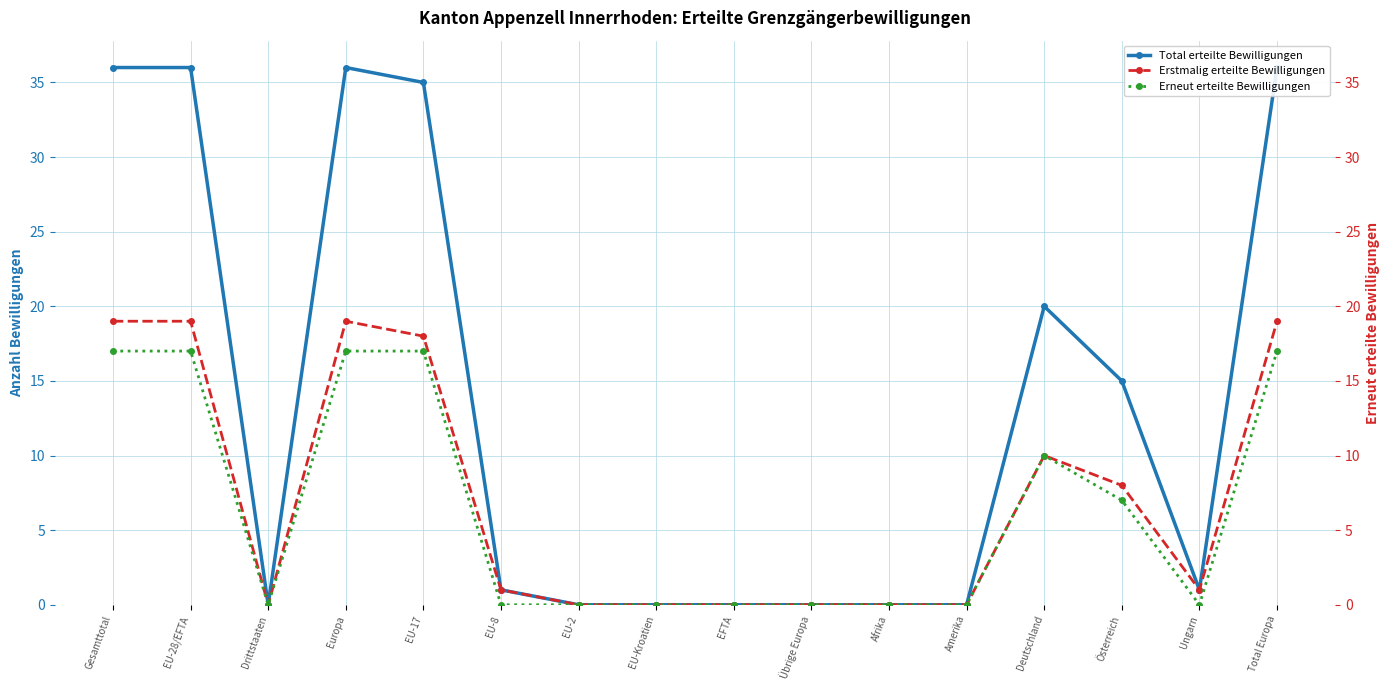

List the labels in order of Total erteilte Bewilligungen value, largest first.

Gesamttotal, EU-28/EFTA, Europa, Total Europa, EU-17, Deutschland, Österreich, EU-8, Ungarn, Drittstaaten, EU-2, EU-Kroatien, EFTA, Übrige Europa, Afrika, Amerika